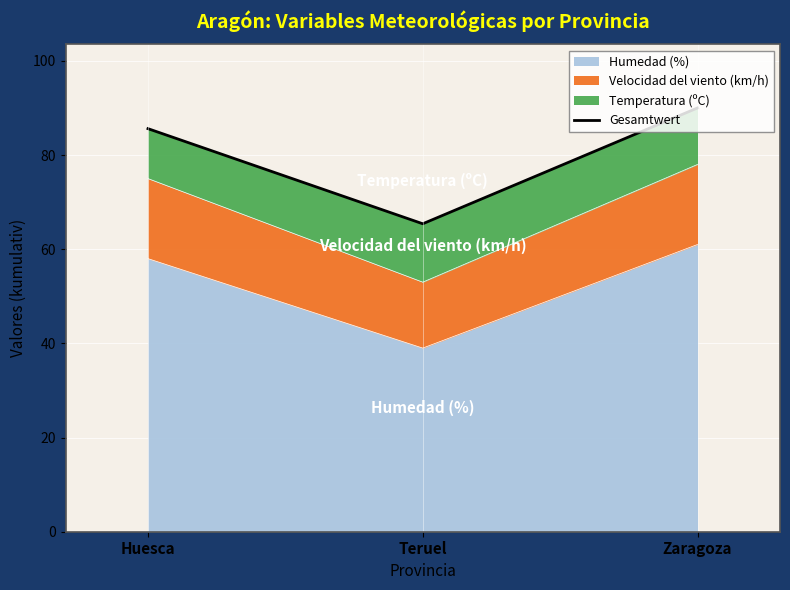

What is the difference between the maximum and minimum values?

24.6